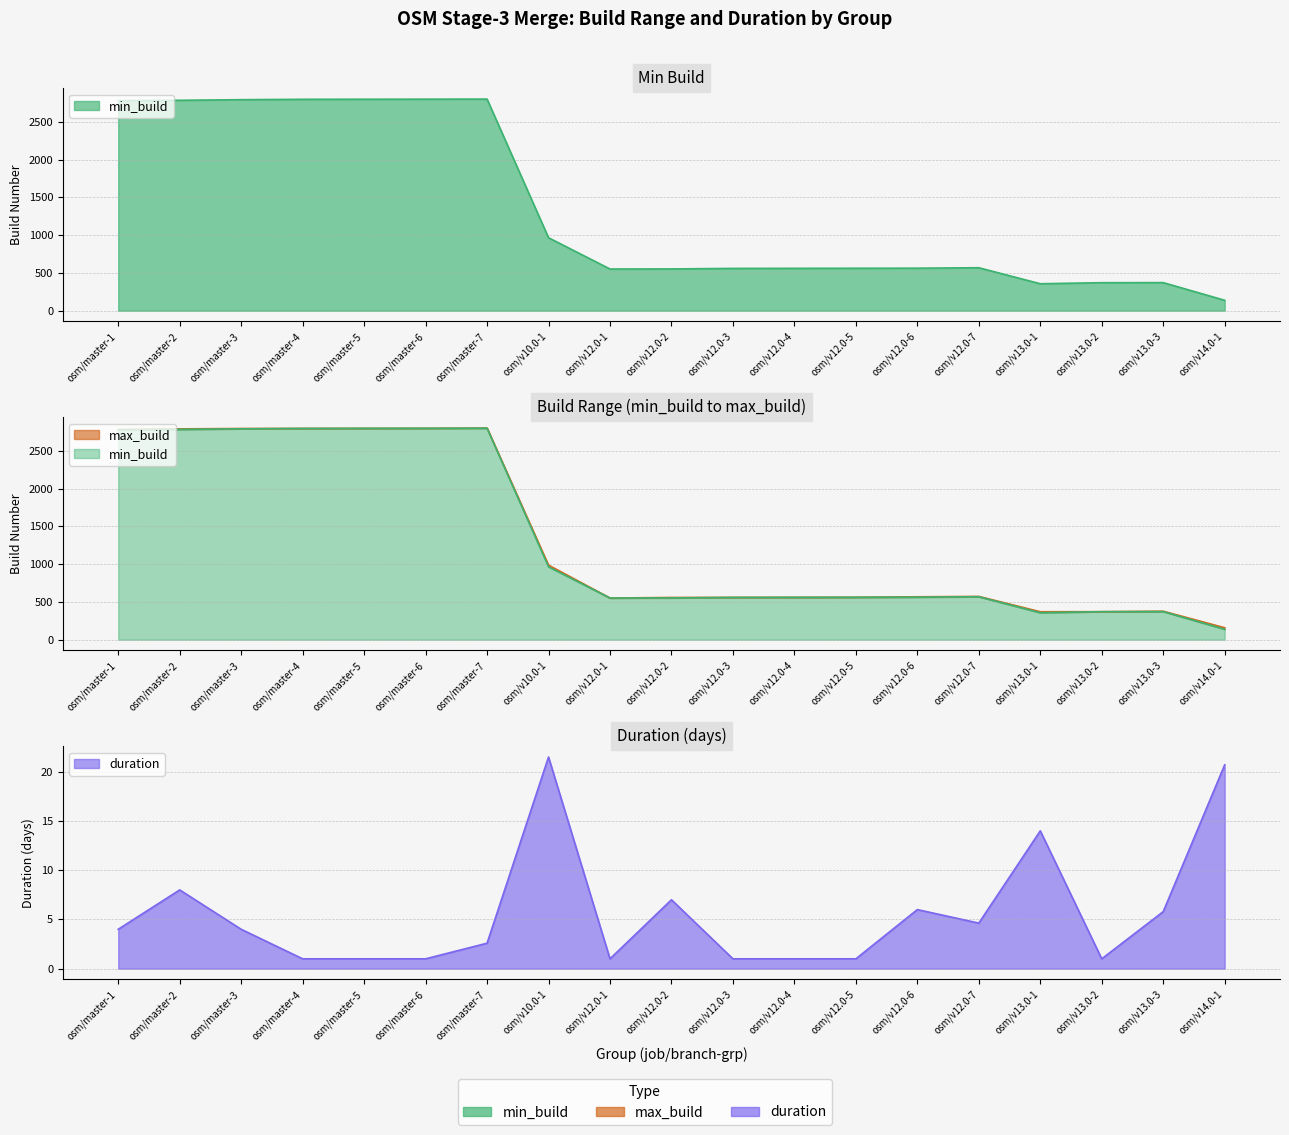

Reading left to right, extract all data points from this chart.

min_build: 2781.0	2785.0	2793.0	2798.0	2799.0	2800.0	2801.0	966.0	552.0	553.0	560.0	561.0	562.0	563.0	569.0	357.0	371.0	372.0	138.0
max_build: 2784.0	2792.0	2797.0	2798.0	2799.0	2800.0	2803.0	987.0	552.0	559.0	560.0	561.0	562.0	568.0	573.0	370.0	371.0	377.0	158.0
duration: 4.0	8.0	4.0	1.0	1.0	1.0	2.6	21.5	1.0	7.0	1.0	1.0	1.0	6.0	4.6	14.0	1.0	5.8	20.7